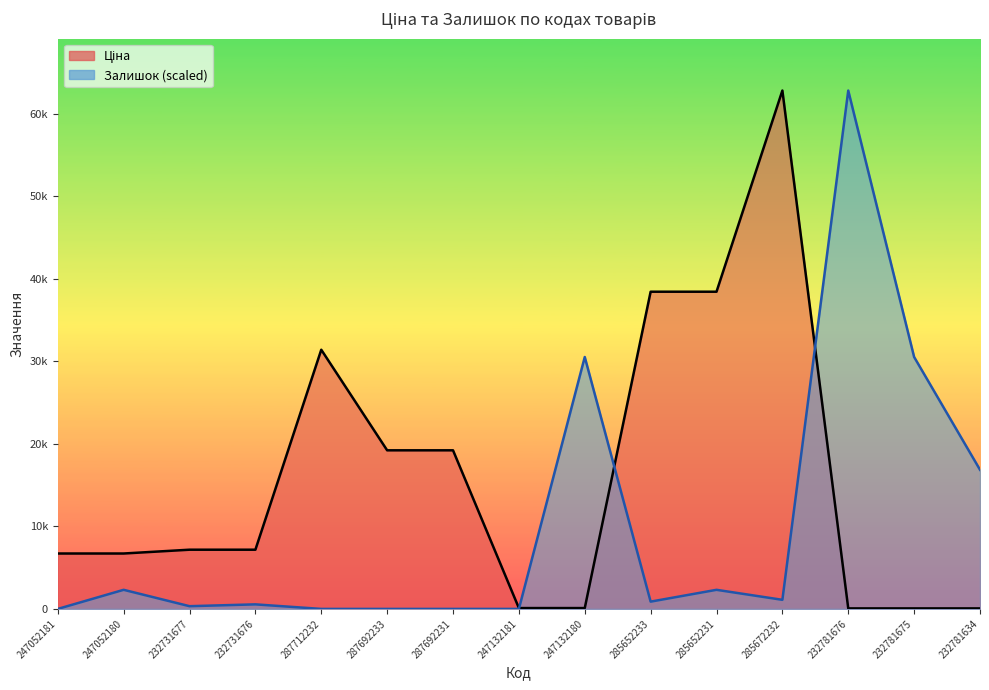

List the labels in order of Залишок value, largest first.

232781676, 247132180, 232781675, 232781634, 247052180, 285652231, 285672232, 285652233, 232731676, 232731677, 247052181, 287712232, 287692233, 287692231, 247132181